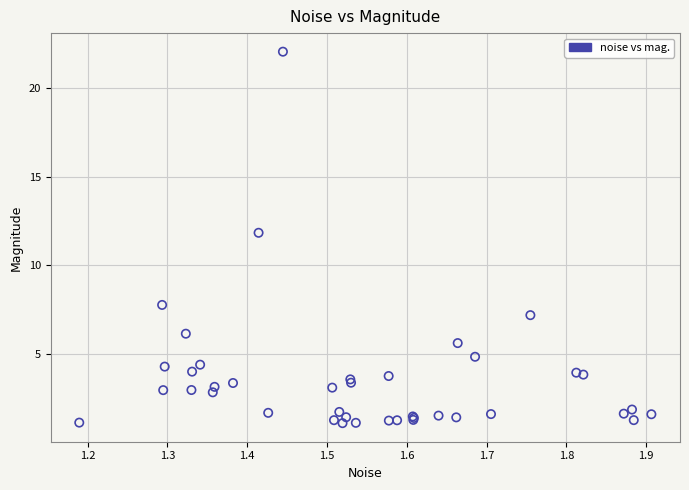

What Y value in the scatter plot is closest to 11?

11.8